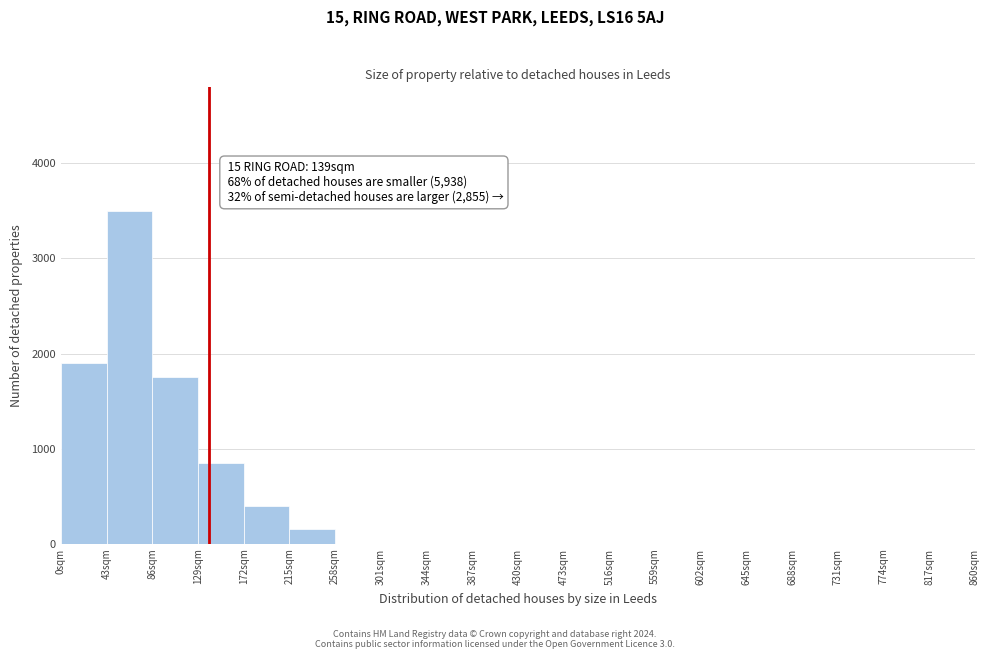

Which range on the x-axis has the tallest bar?

43 to 86